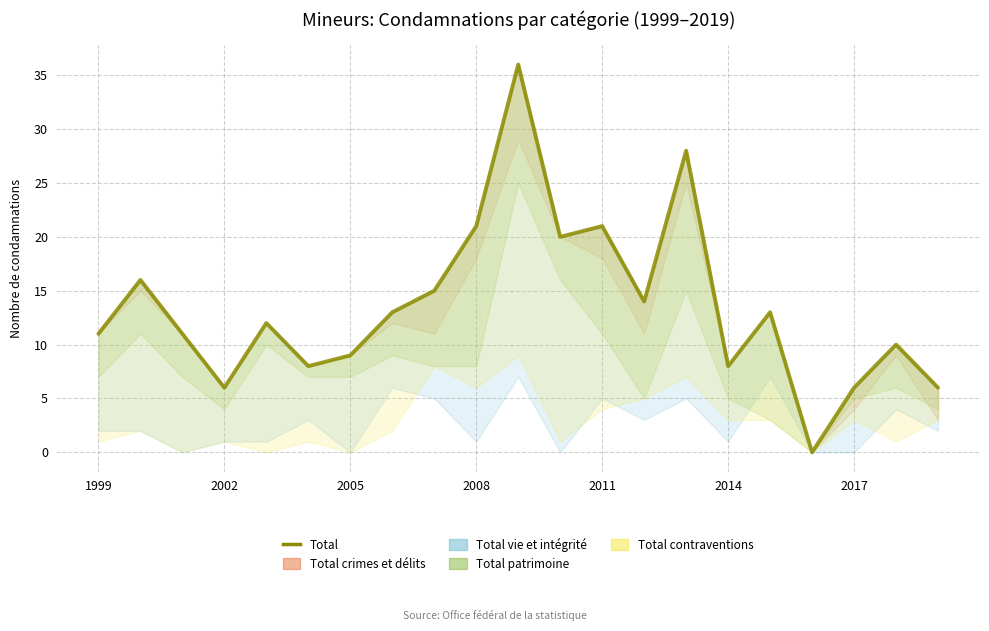

How many data points does each series have?

21